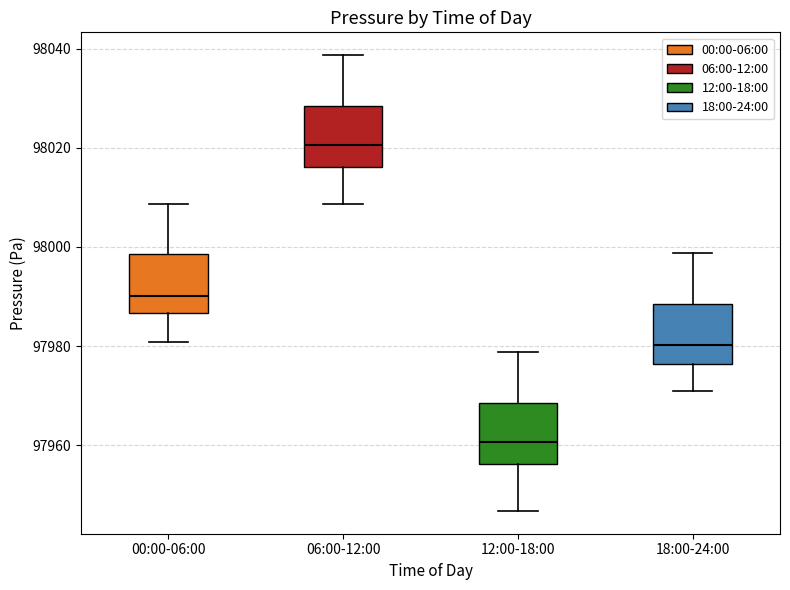

Which box's median line is the lowest?

12:00-18:00